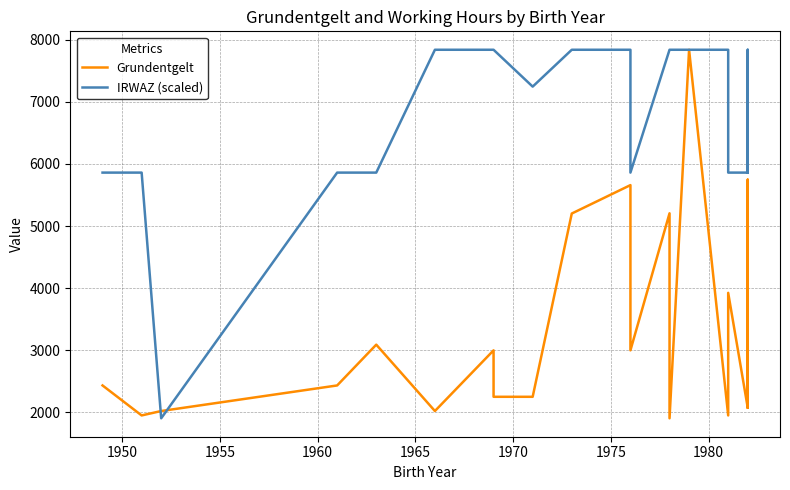

Rank the series by their average value, from lowest to highest.

Grundentgelt, IRWAZ (scaled)